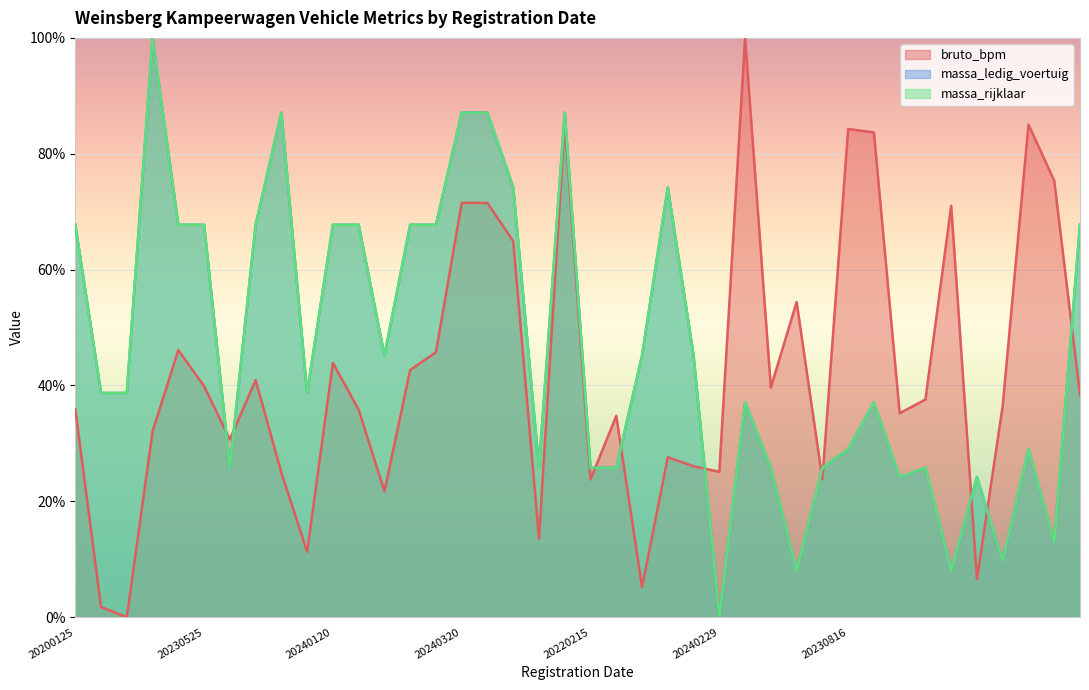

What are all the series names shown in the legend?

bruto_bpm, massa_ledig_voertuig, massa_rijklaar